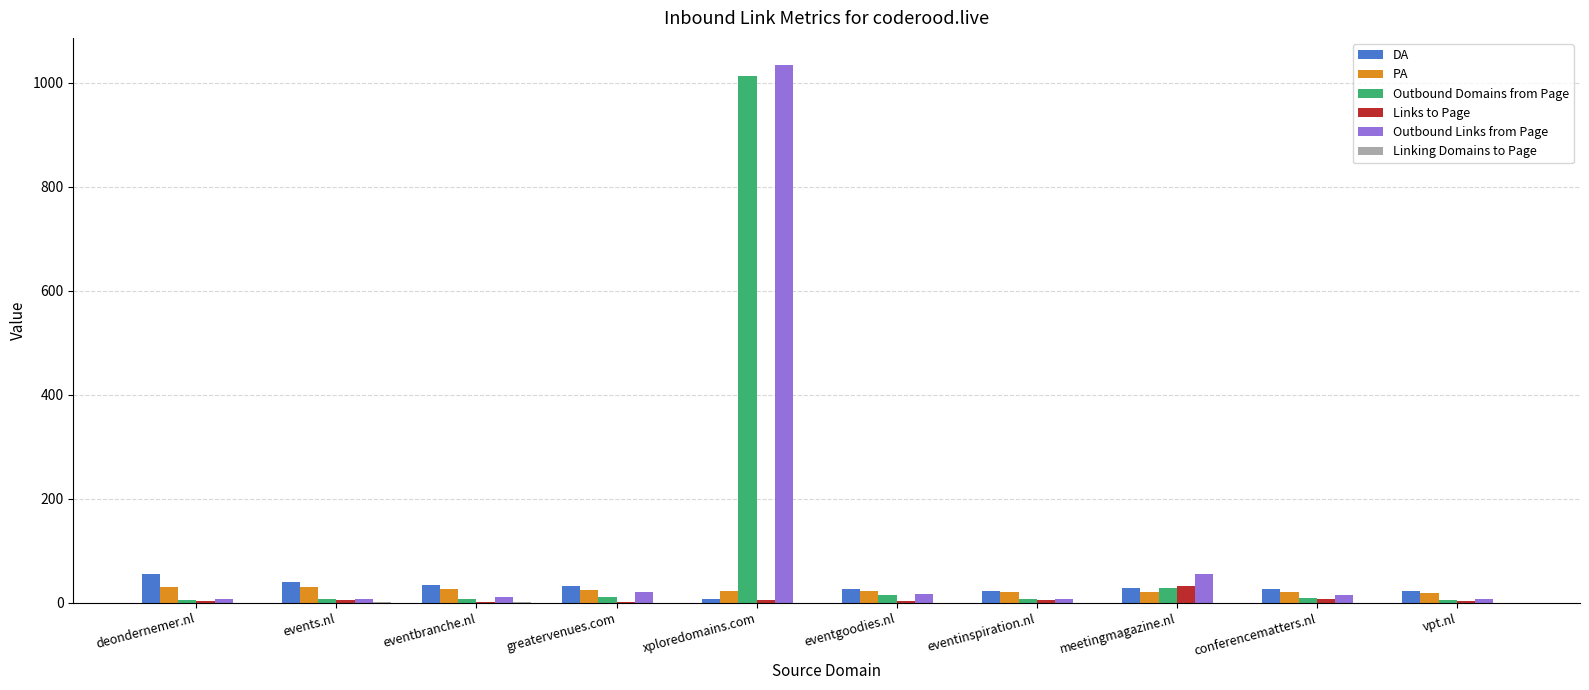

What is the maximum value shown in the chart?

1035